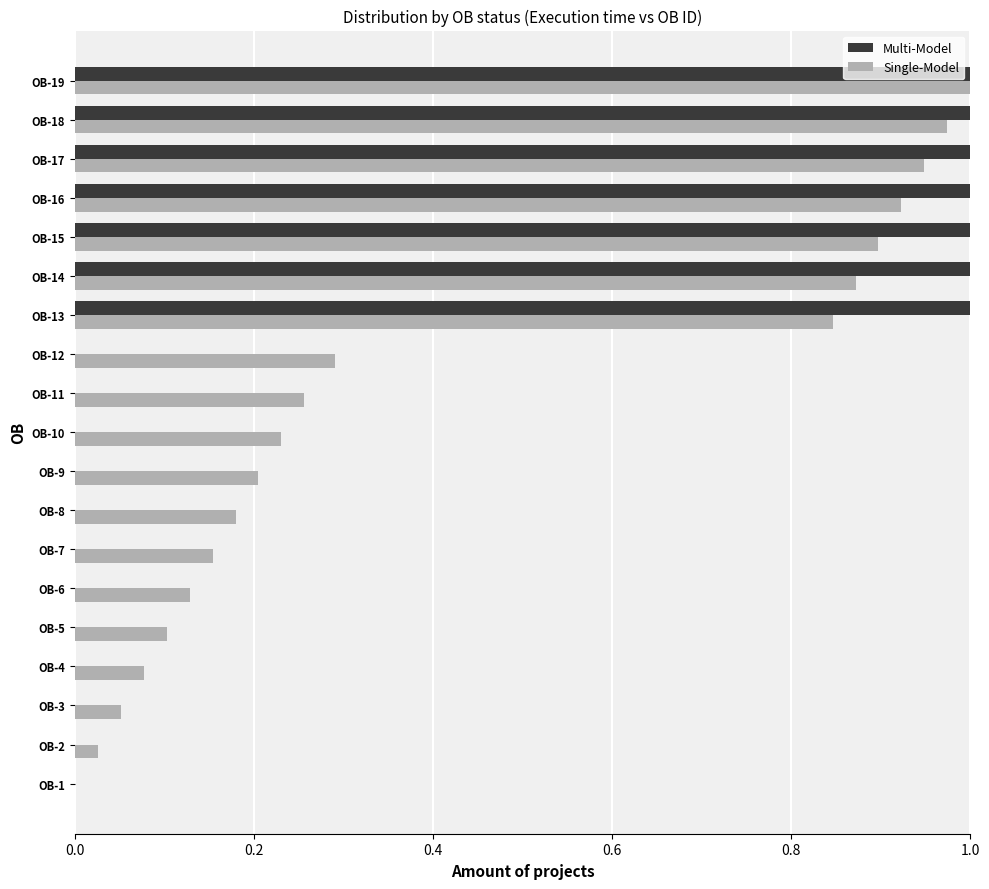

What is the sum of all Single-Model values?

8.2